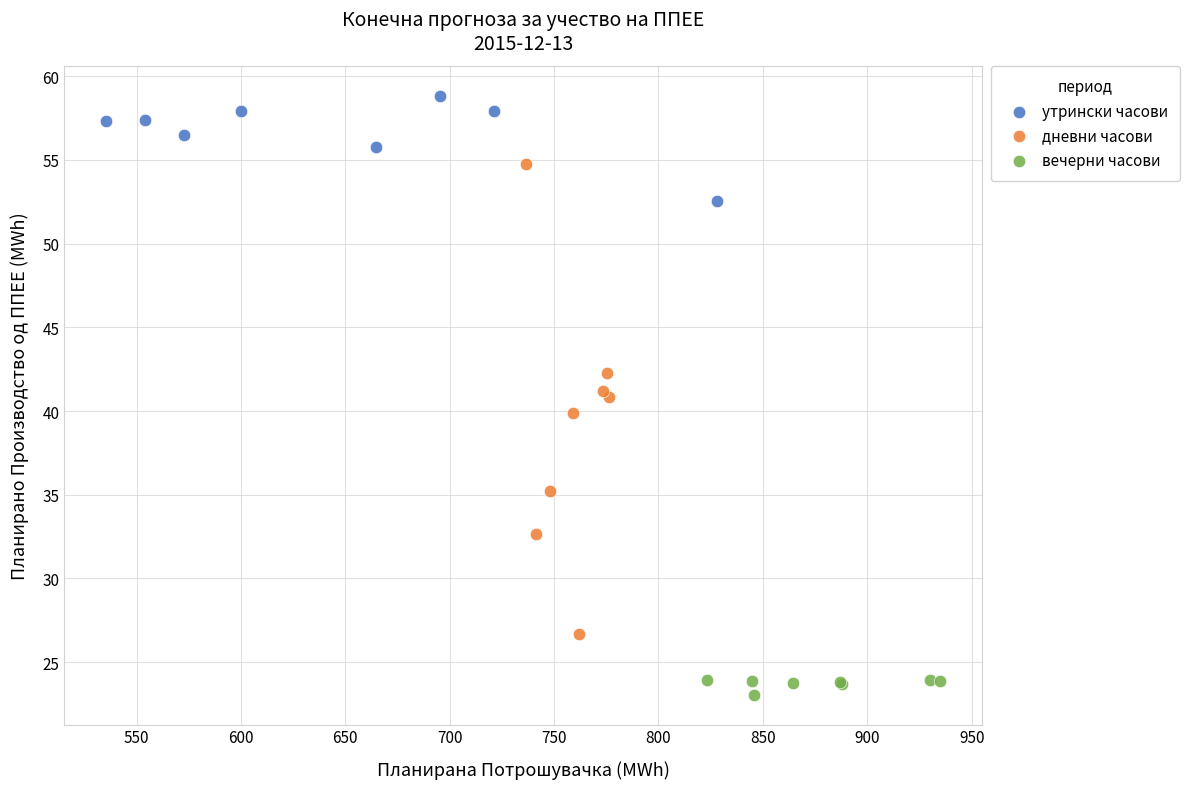

Which series contains the lowest Y value?

вечерни часови